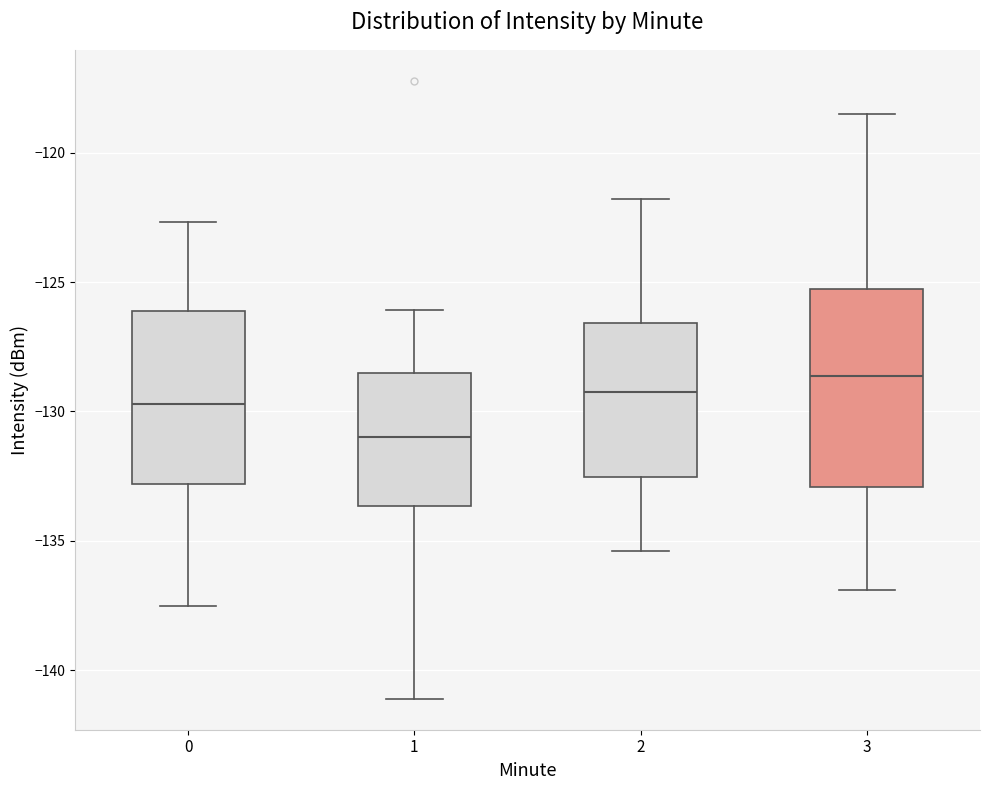

Where does the lower whisker of the box at x = 1 end on the y-axis? The values are not printed on the chart, so give them approximately, as read against the axis.

-141.0